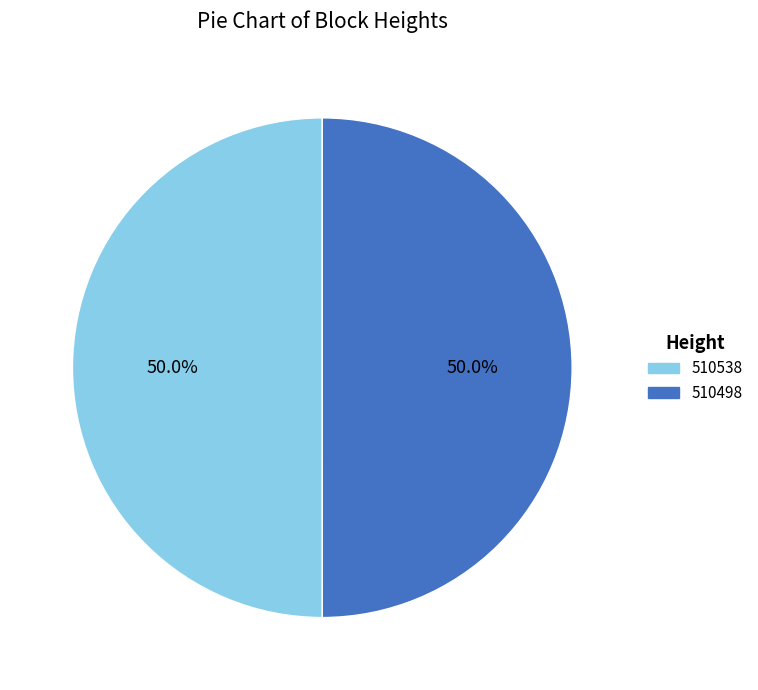

What is the total percentage of 510538 and 510498?

100.0%